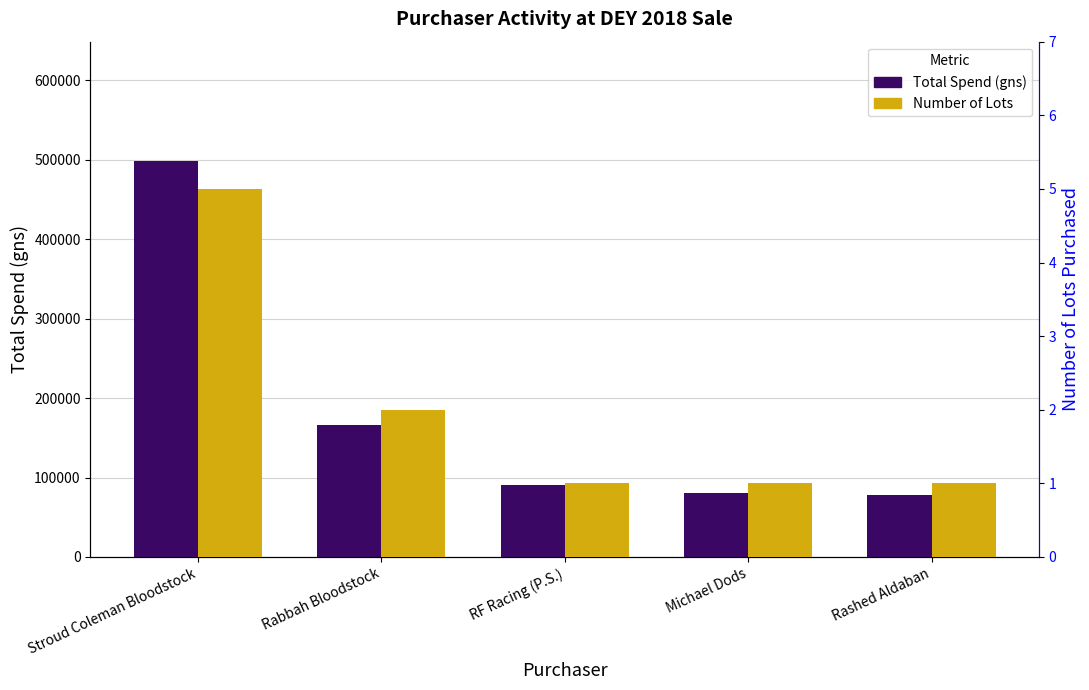

What is the sum of all Total Spend (gns) values?

913000